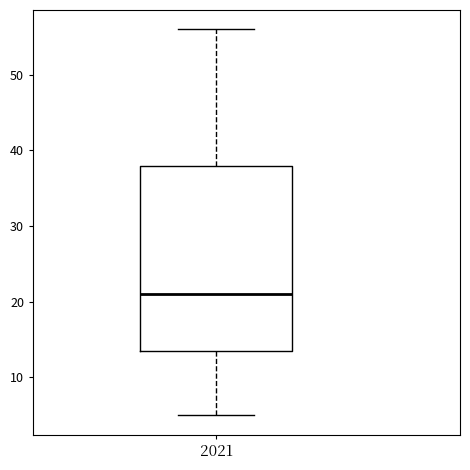

Transcribe this box plot: give where the median line is, the range the box spans, and where the two whiskers end, as read against the y-axis. The values are not printed on the chart, so give them approximately, as read against the axis.

median 21, box 14 to 38, whiskers 5 to 56